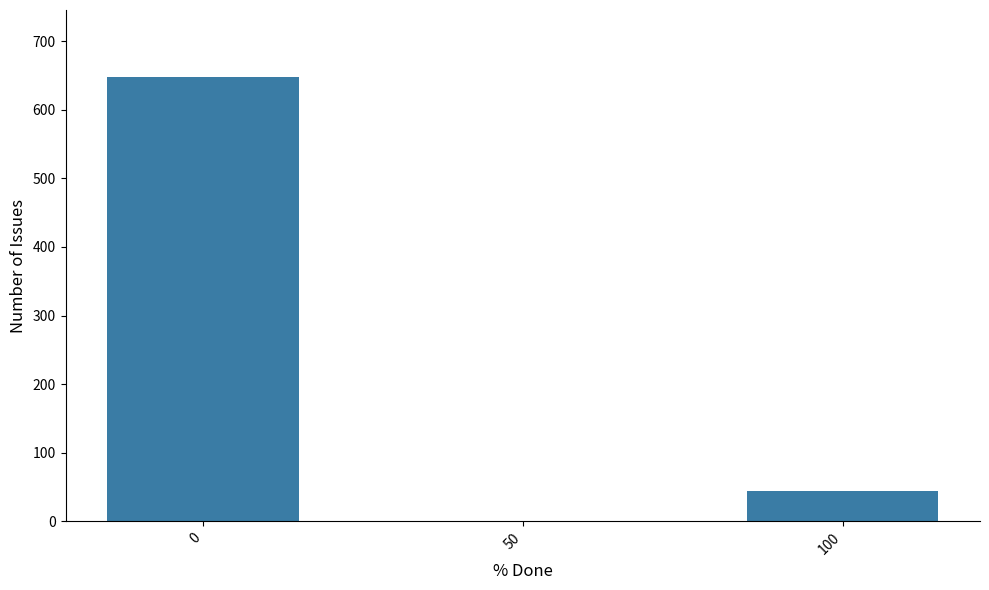

The value at 100 is 77. True or false?

False